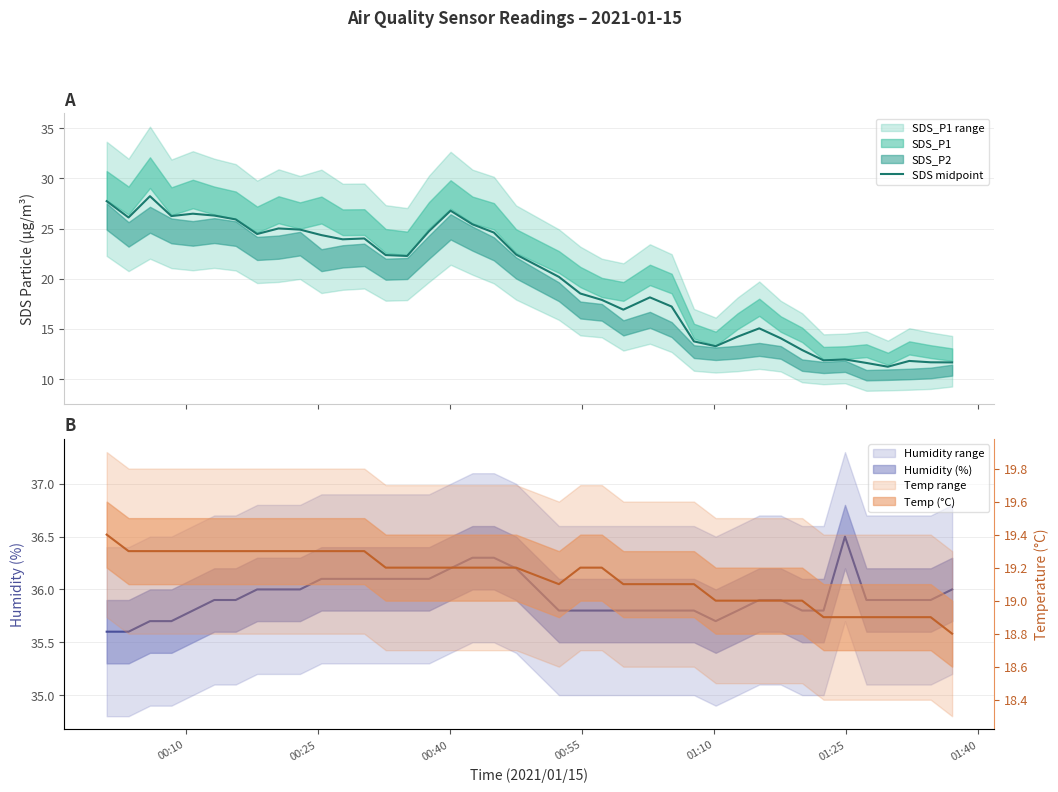

How many data points are less than 22?

19